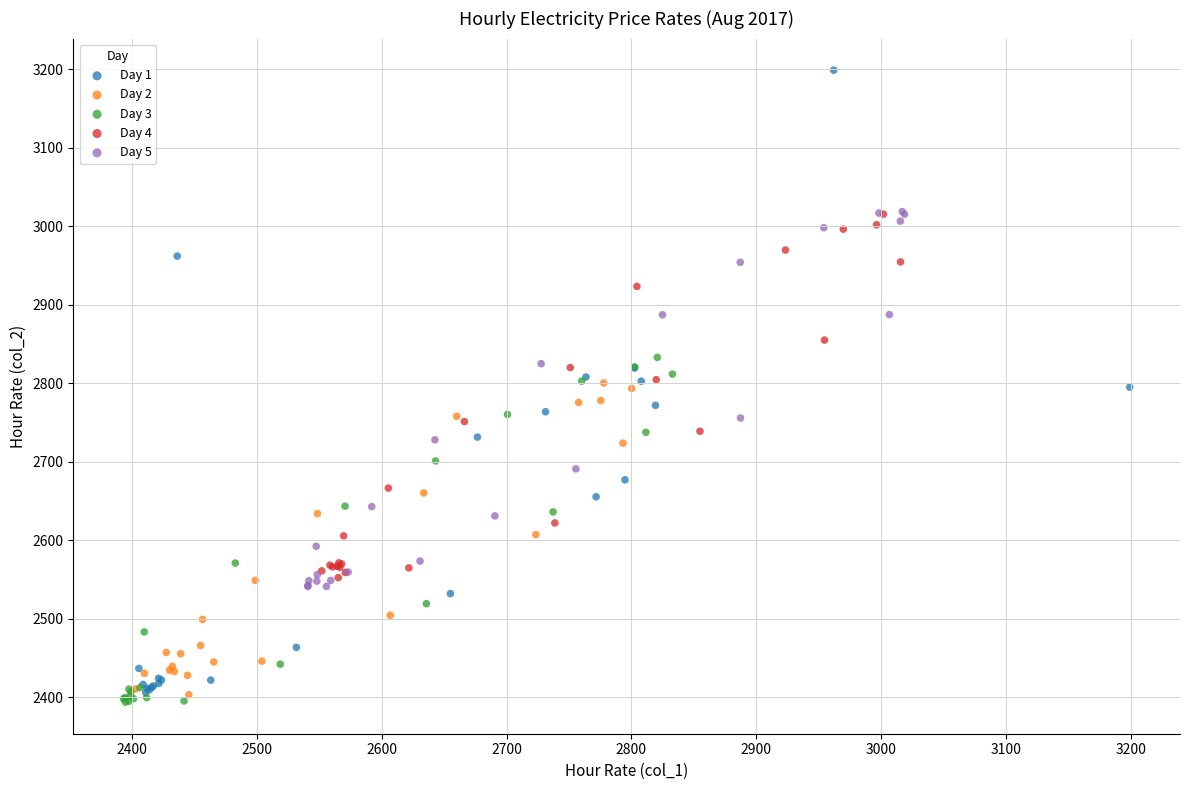

Which series has the largest Y range (max minus min)?

Day 1